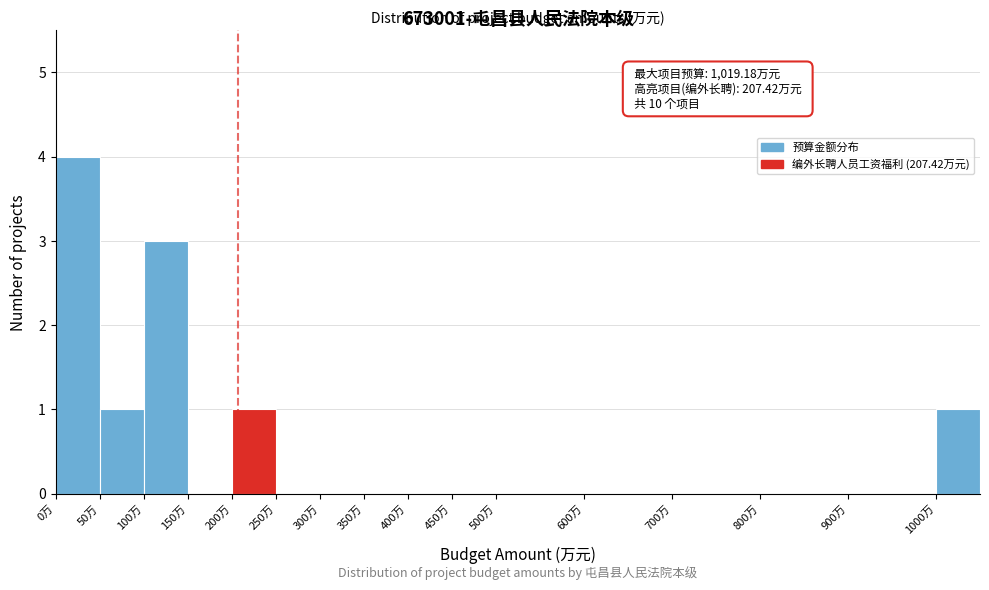

Which range on the x-axis has the tallest bar?

0 to 50